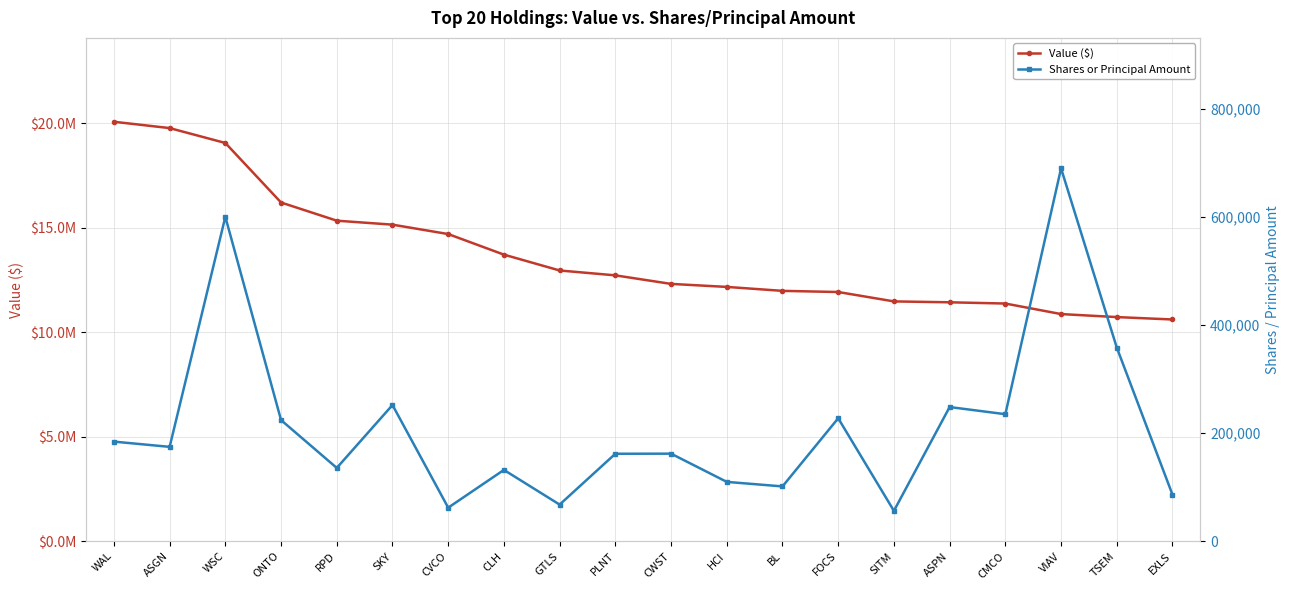

True or false: Shares or Principal Amount and Value ($) intersect in this chart.

False